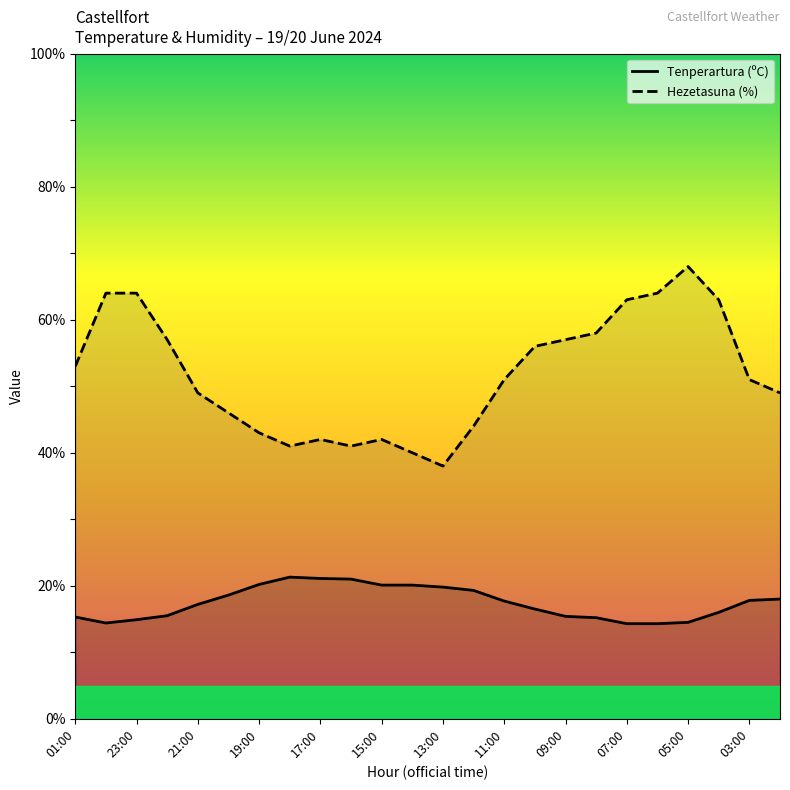

Does the chart display data point markers on the line(s)?

No